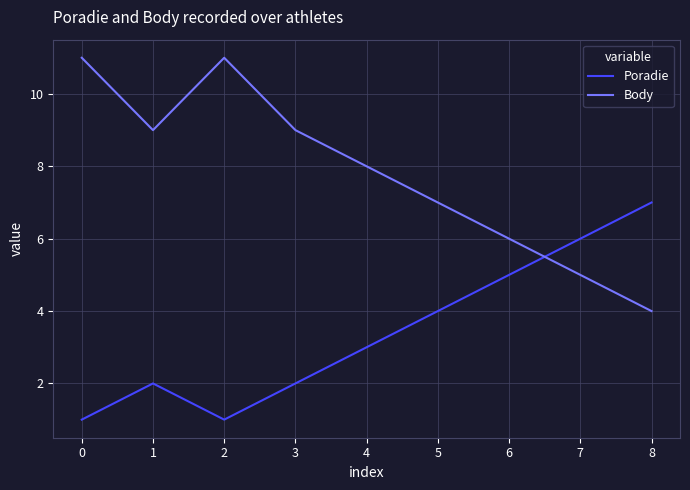

The Body series shows 7 at 2. True or false?

False